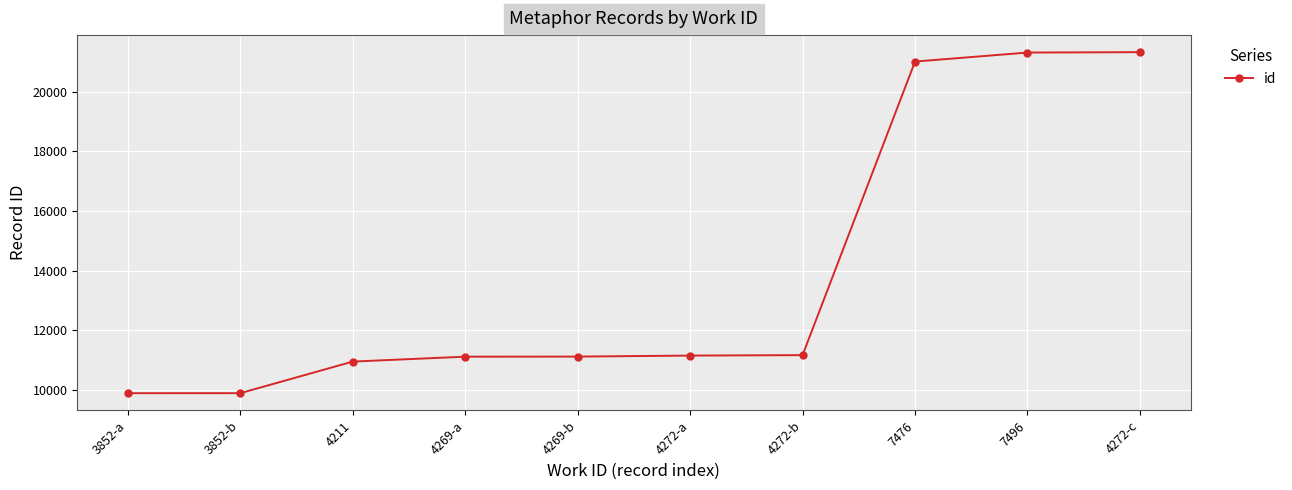

What is the change in value from 4211 to 7496?

+10360